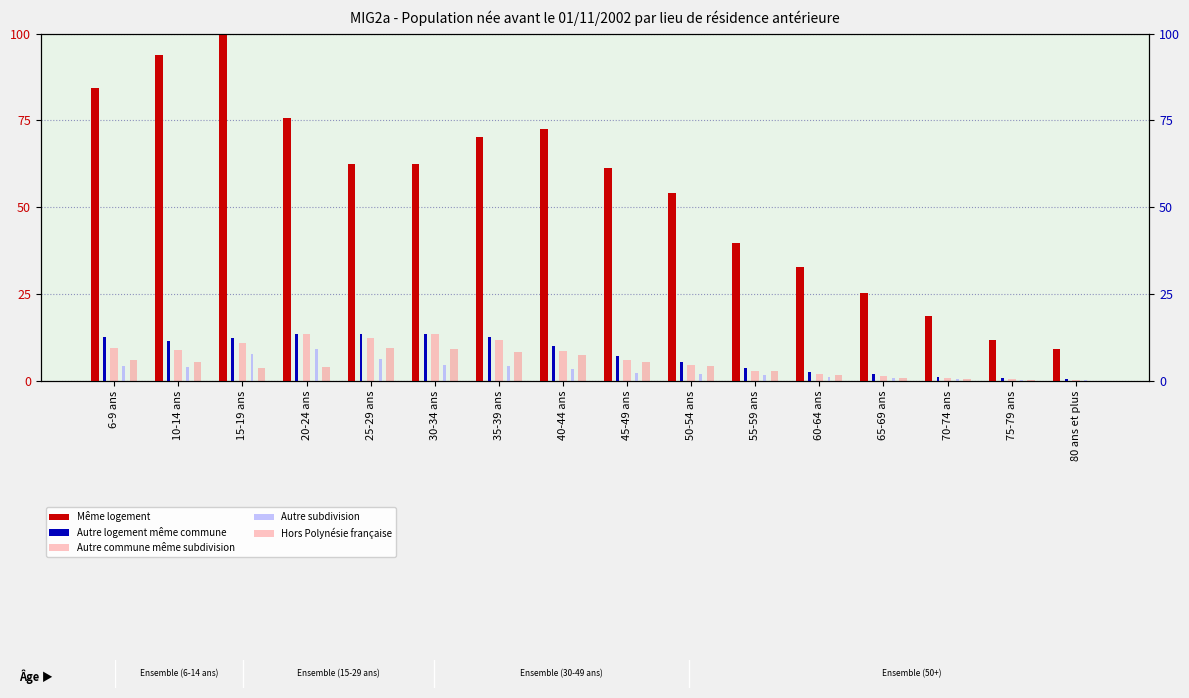

What is the difference between the maximum and minimum values in the Autre commune même subdivision series?

13.1